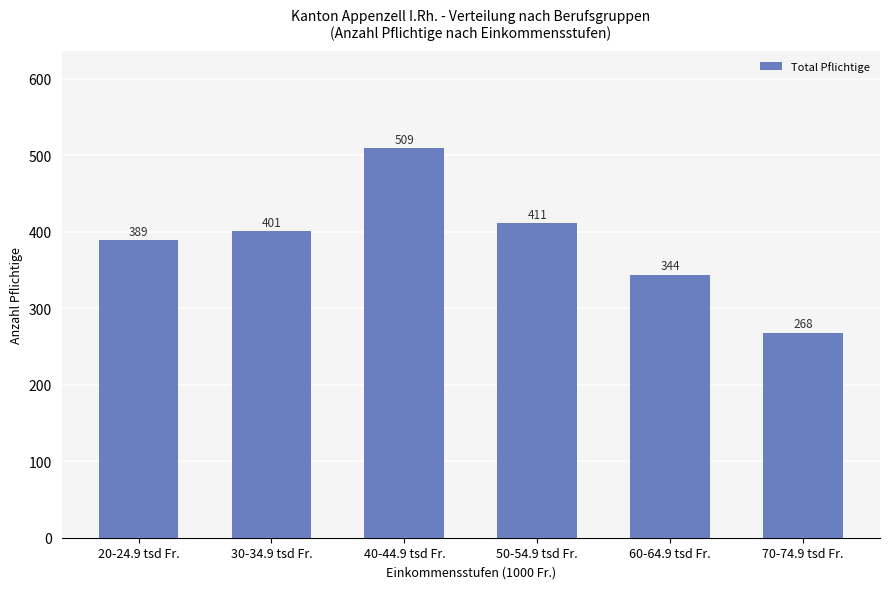

List the labels in order of value, smallest first.

70-74.9 tsd Fr., 60-64.9 tsd Fr., 20-24.9 tsd Fr., 30-34.9 tsd Fr., 50-54.9 tsd Fr., 40-44.9 tsd Fr.